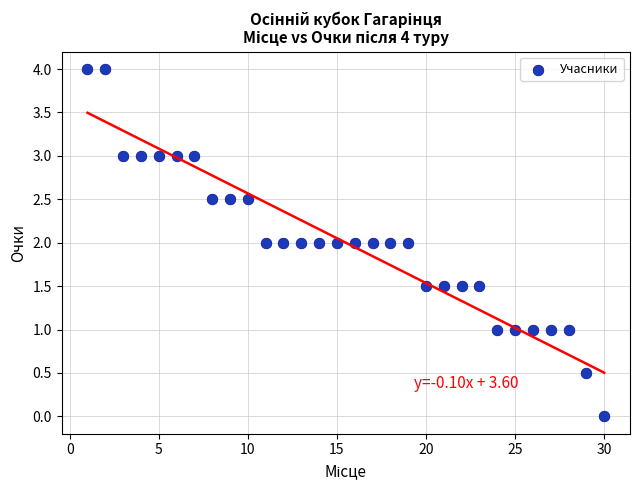

What is the range of X values (max minus min)?

29.0